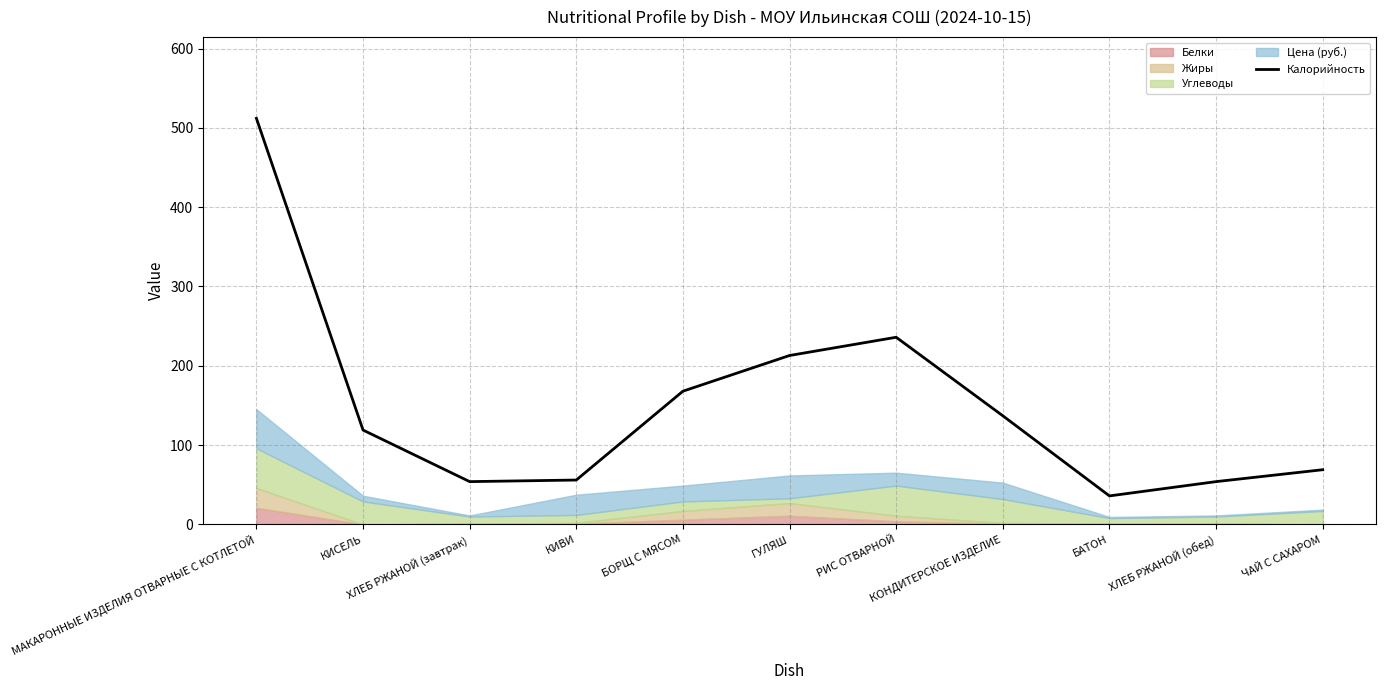

Approximately how many times larger is the value at ХЛЕБ РЖАНОЙ (обед) compared to МАКАРОННЫЕ ИЗДЕЛИЯ ОТВАРНЫЕ С КОТЛЕТОЙ?

0.1